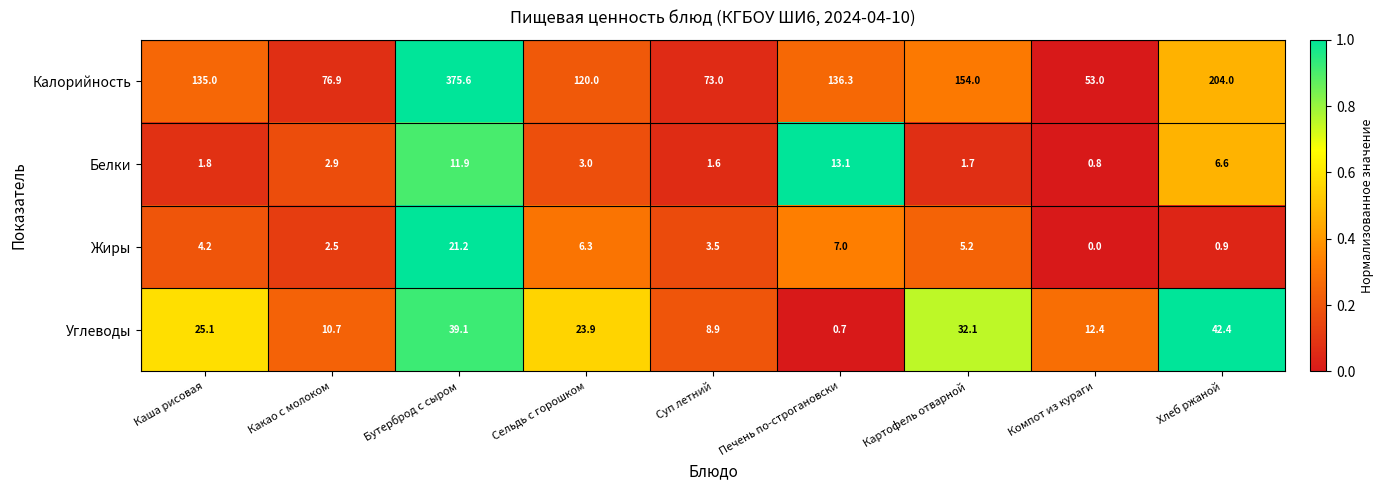

The value of Калорийность at Печень по-строгановски is 136.3. True or false?

True